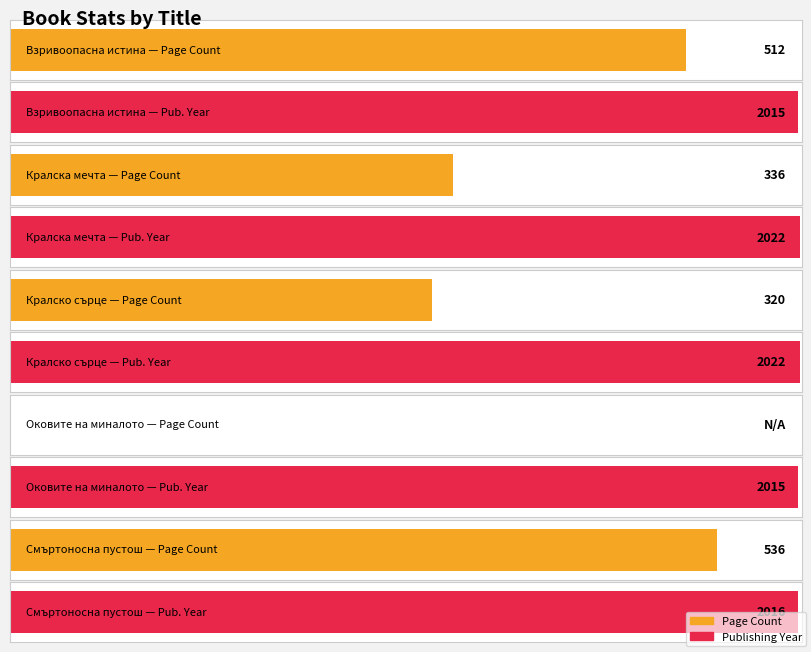

At which label is the value closest to 268?

Кралско сърце